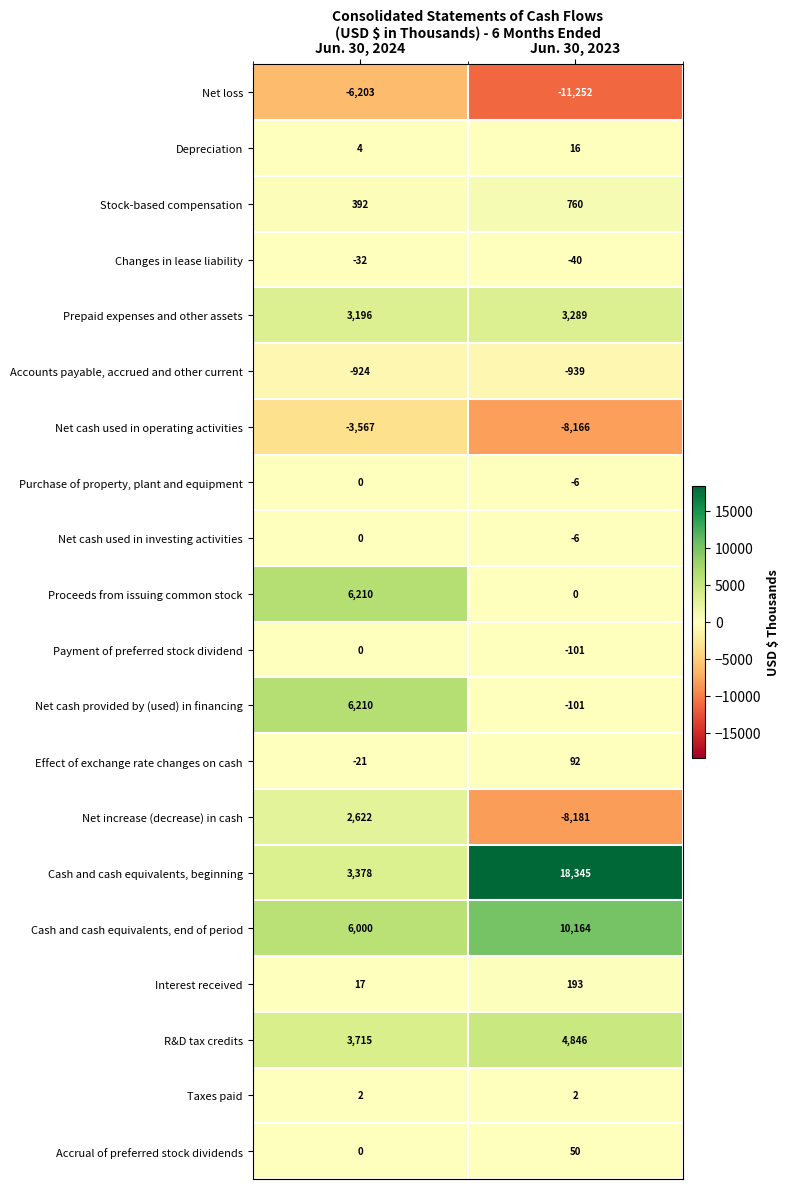

What is the difference between the maximum and minimum values in the Stock-based compensation series?

368